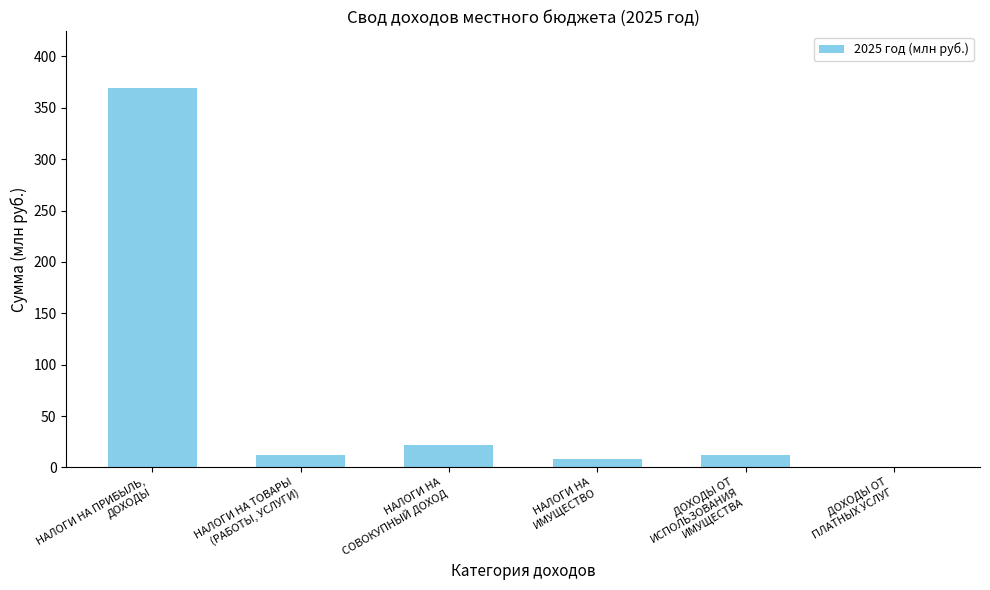

What is the sum of all values?

423.8